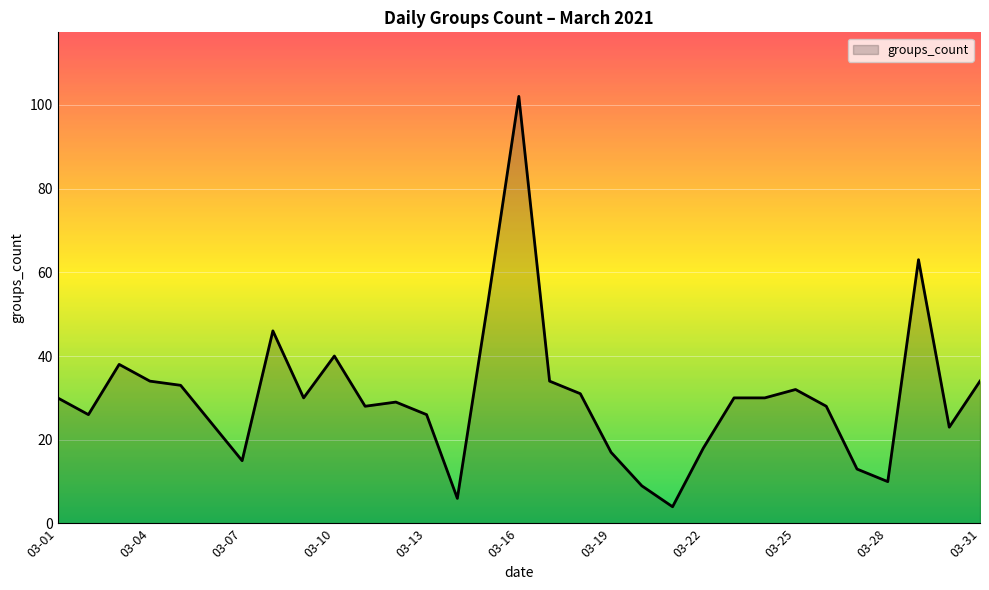

What is the difference between the maximum and minimum values?

98